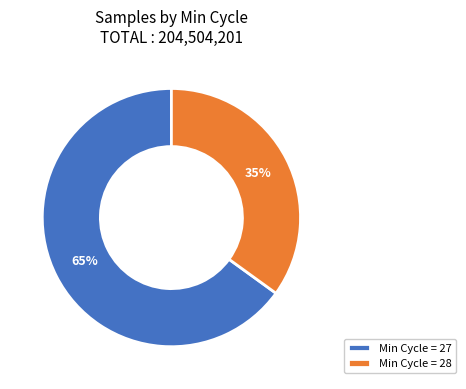

Is there a majority slice in this chart?

Yes